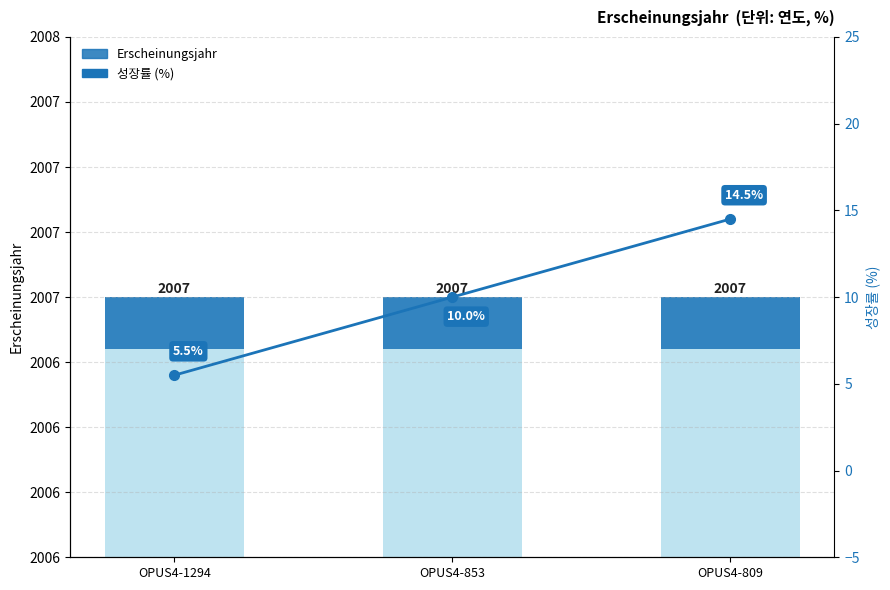

List the series in order of their peak value, highest first.

성장률 (%), Erscheinungsjahr